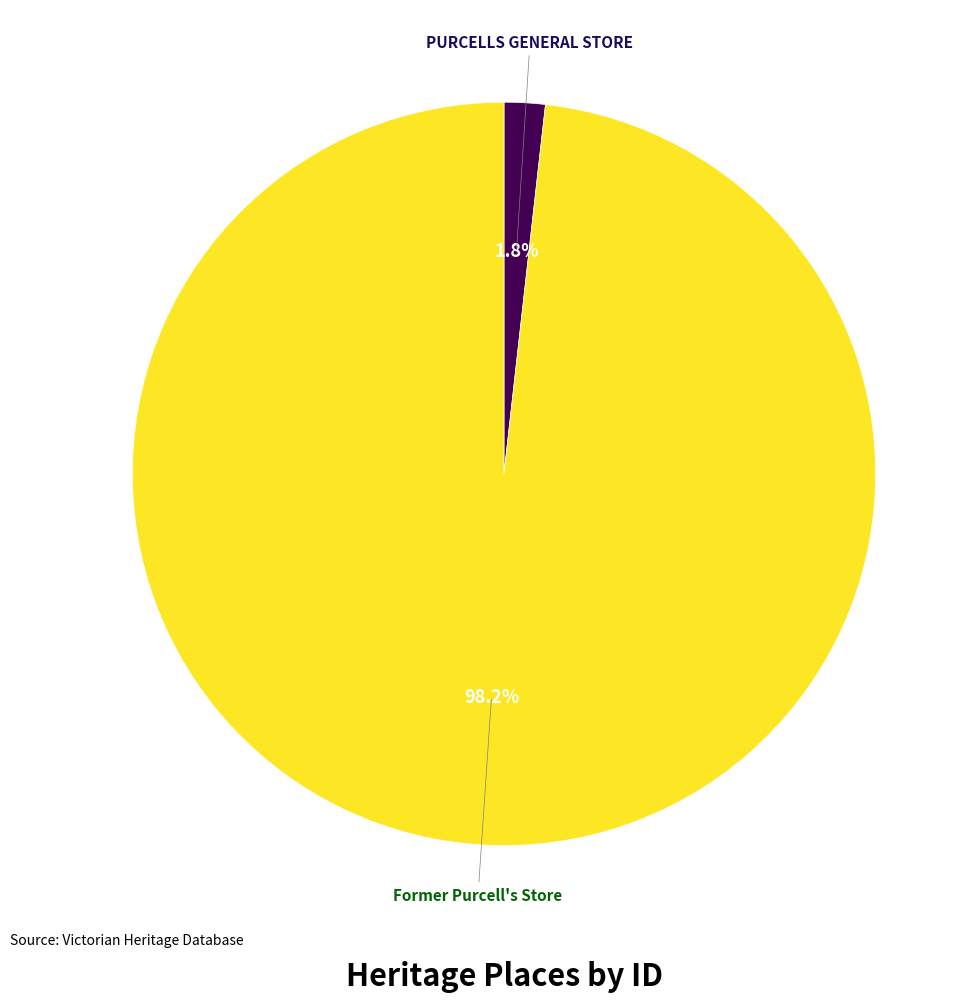

What portion of the pie excludes PURCELLS GENERAL STORE?

98.2%